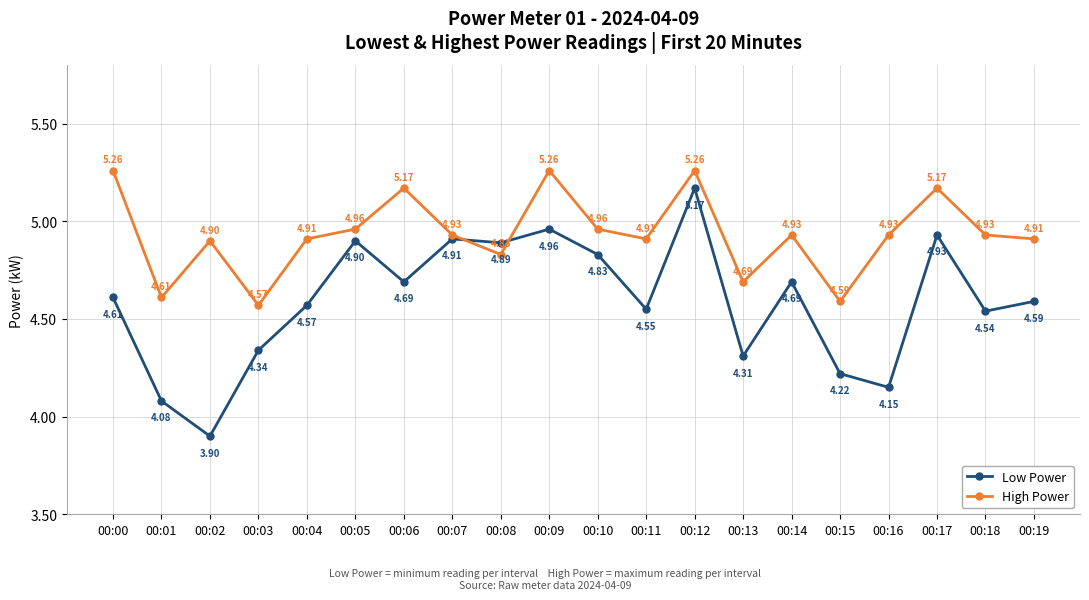

What is the spread (max minus min) of values at 00:13?

0.4